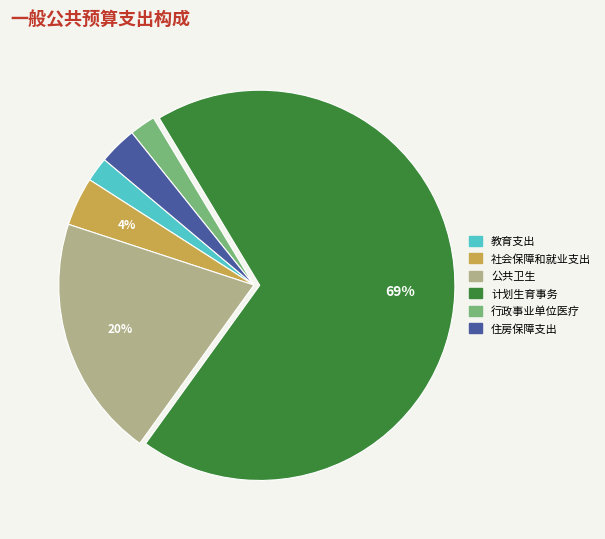

Between 住房保障支出 and 公共卫生, which is larger?

公共卫生